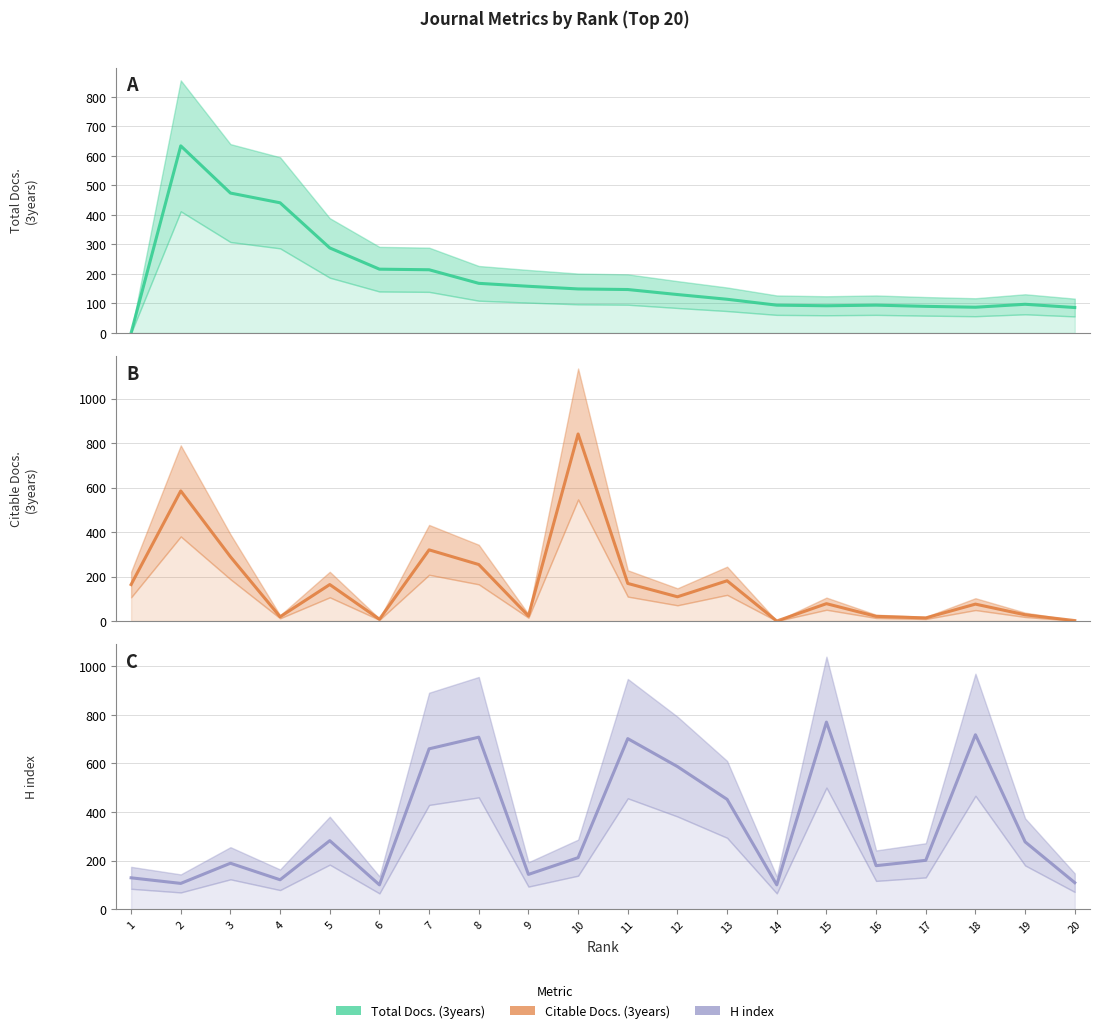

At which category is the sum across all series the highest?

2